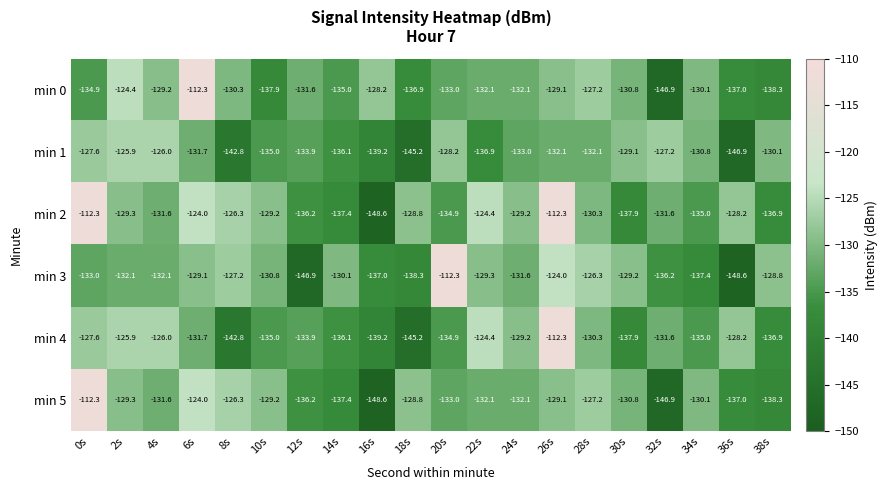

What is the difference between the maximum and minimum values in the min 1 series?

21.0